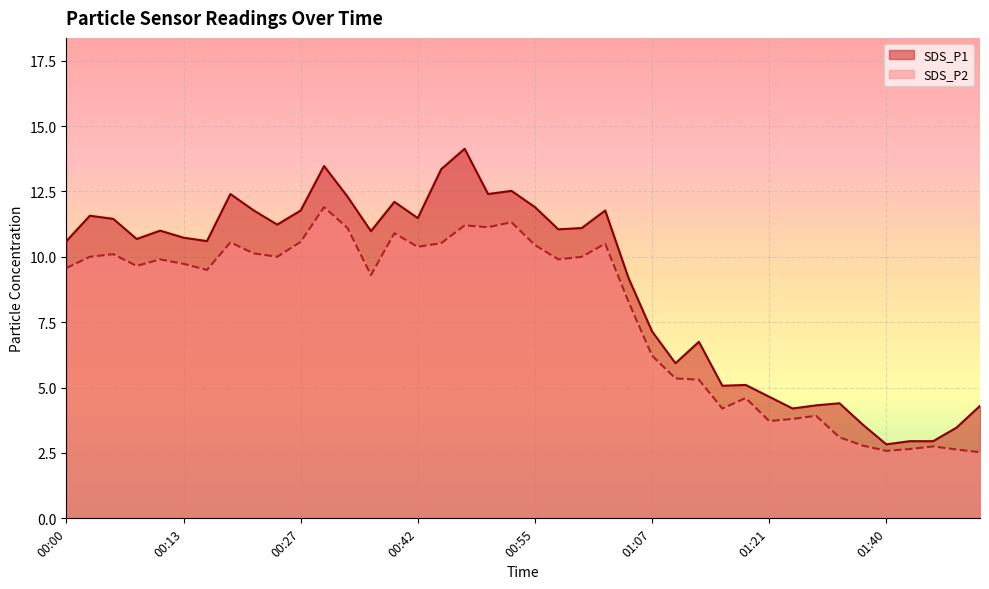

What is the difference between the highest and lowest values at 01:32?

0.4